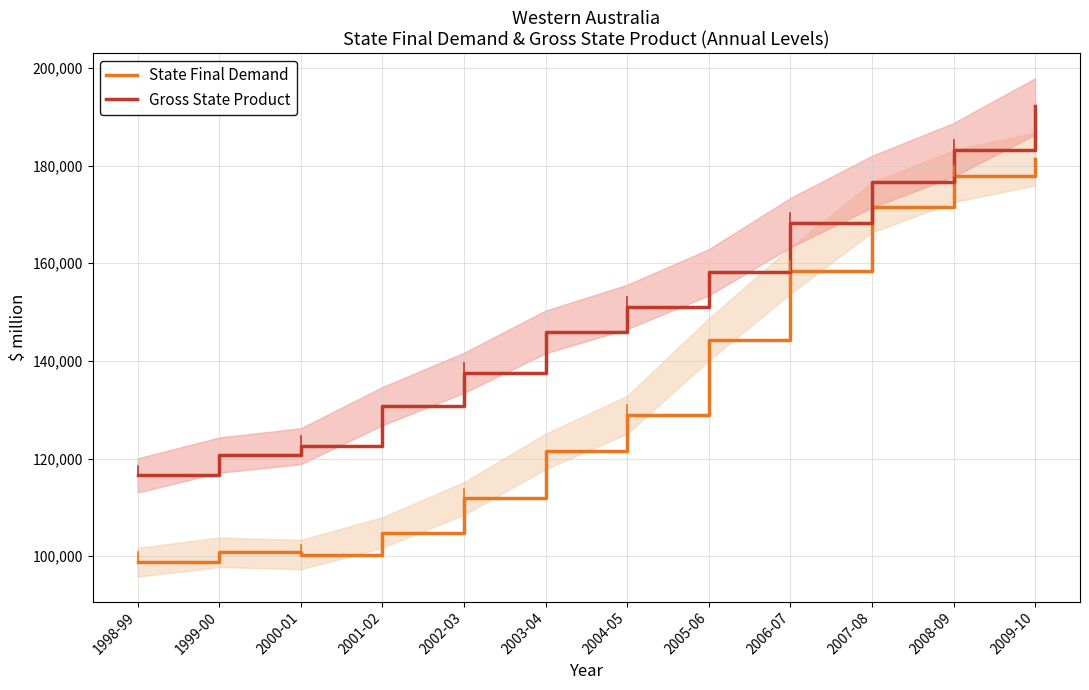

Which has a higher value, 2002-03 or 2003-04?

2003-04